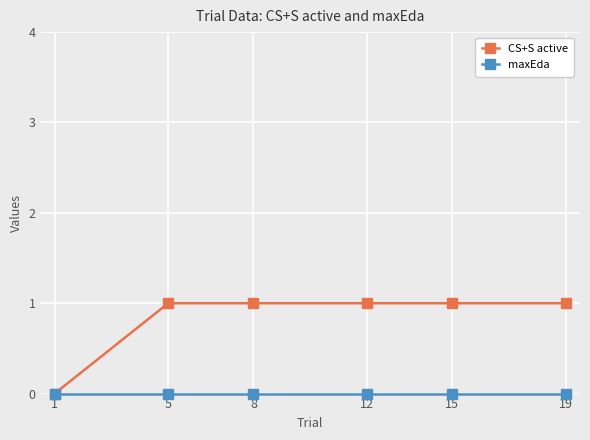

True or false: CS+S active has more than 2 interior local peaks.

False